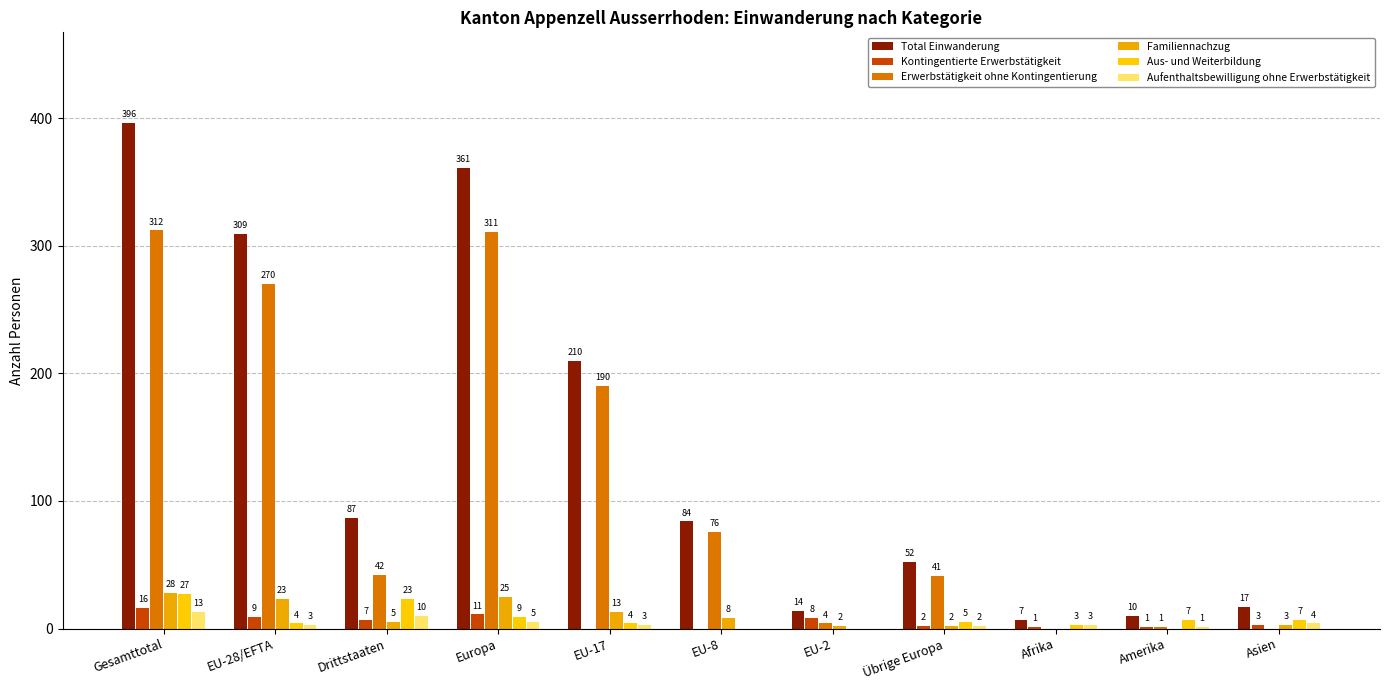

Which label corresponds to the largest value in the chart?

Gesamttotal